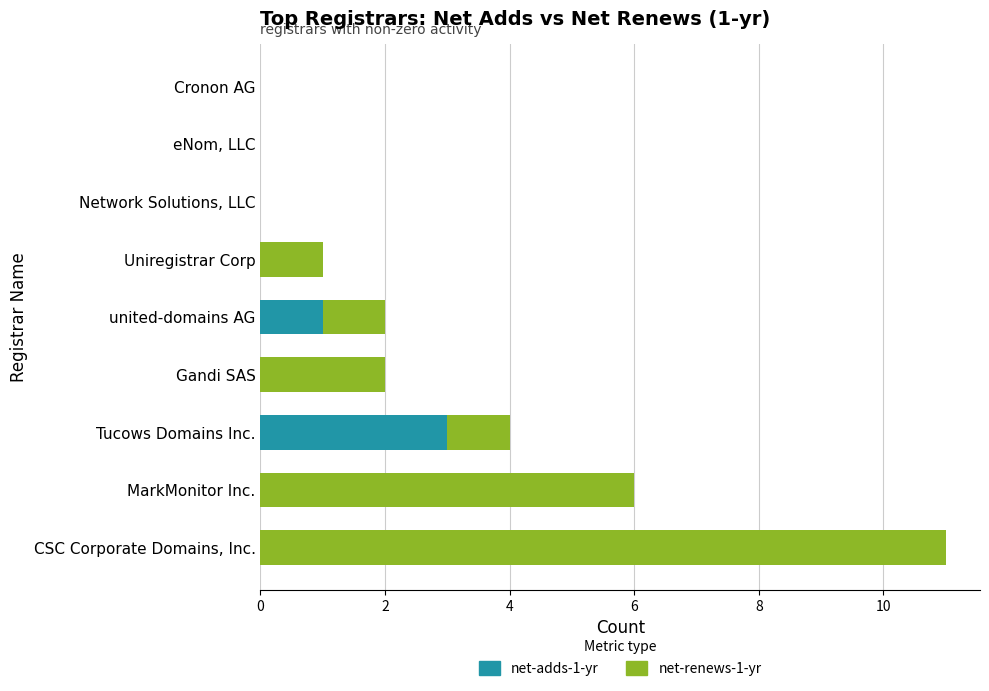

True or false: net-adds-1-yr has a value of 1 at CSC Corporate Domains, Inc..

False